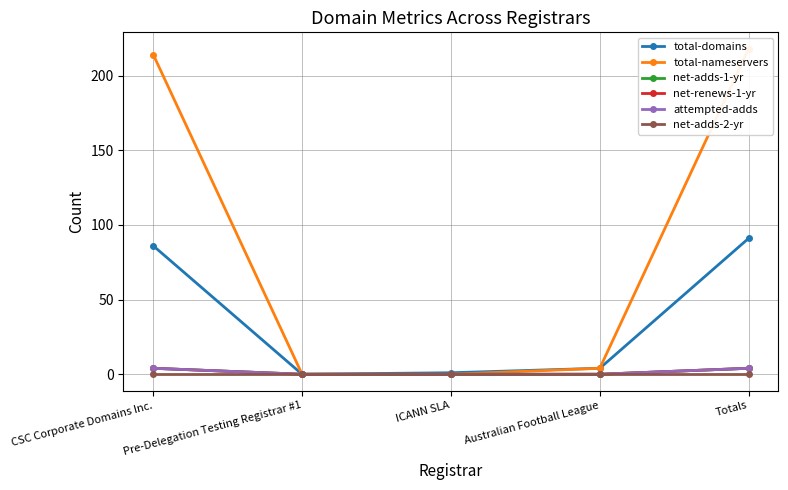

What is the sum of the attempted-adds values at CSC Corporate Domains Inc. and Australian Football League?

4